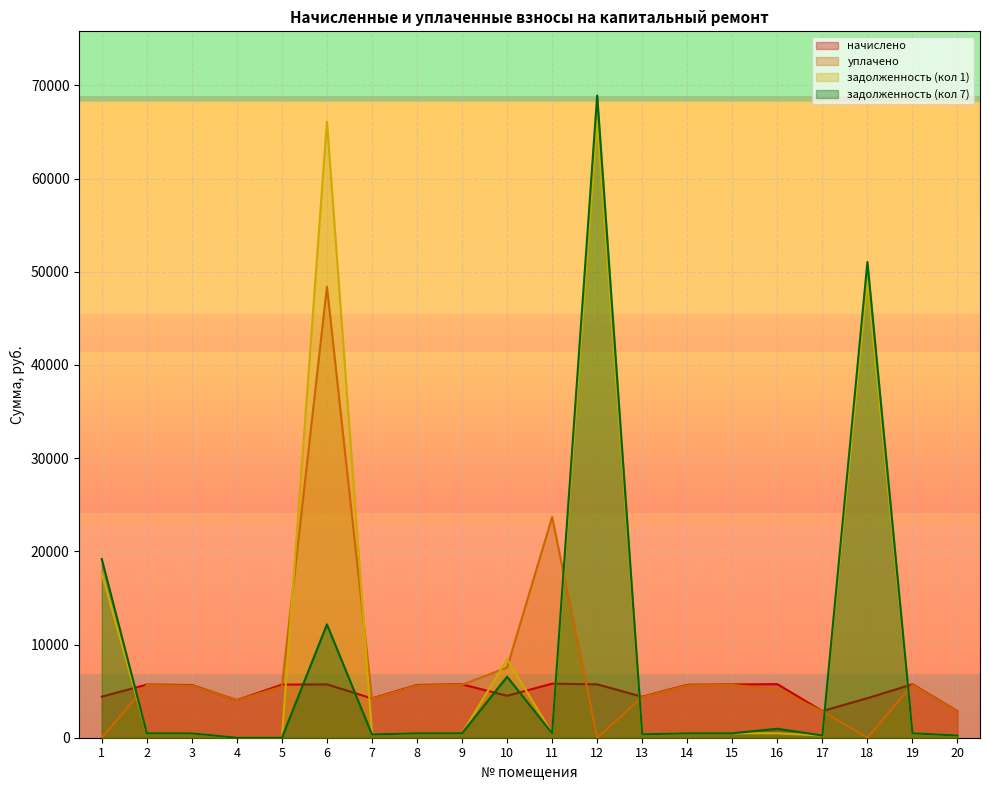

How many lines are shown in the chart?

4